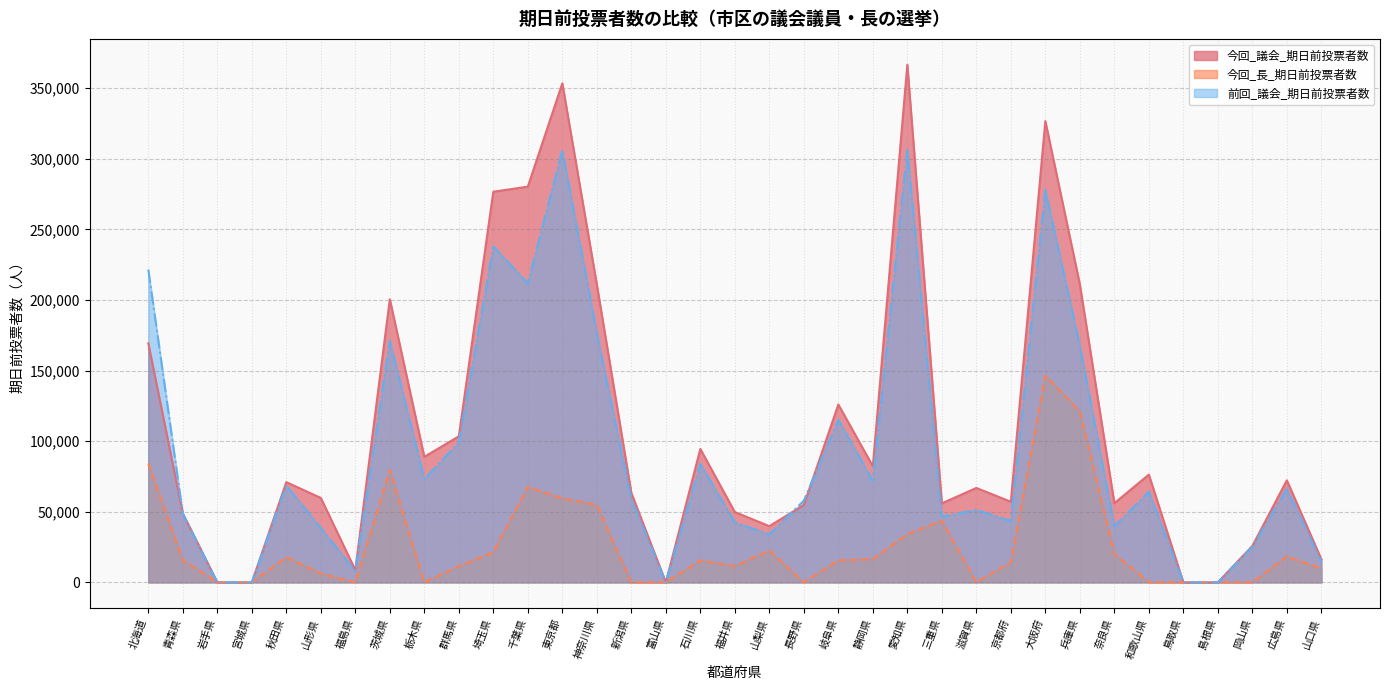

What position from the right is 岡山県?

3